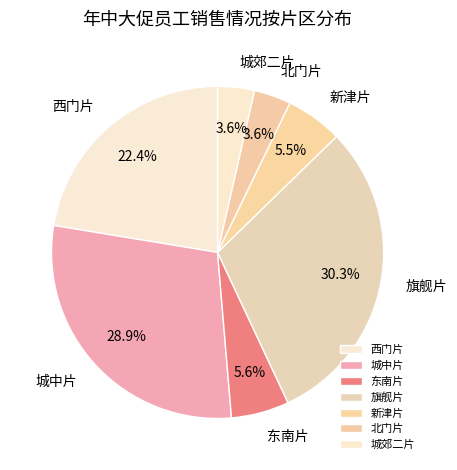

What is the largest slice in the pie chart?

旗舰片